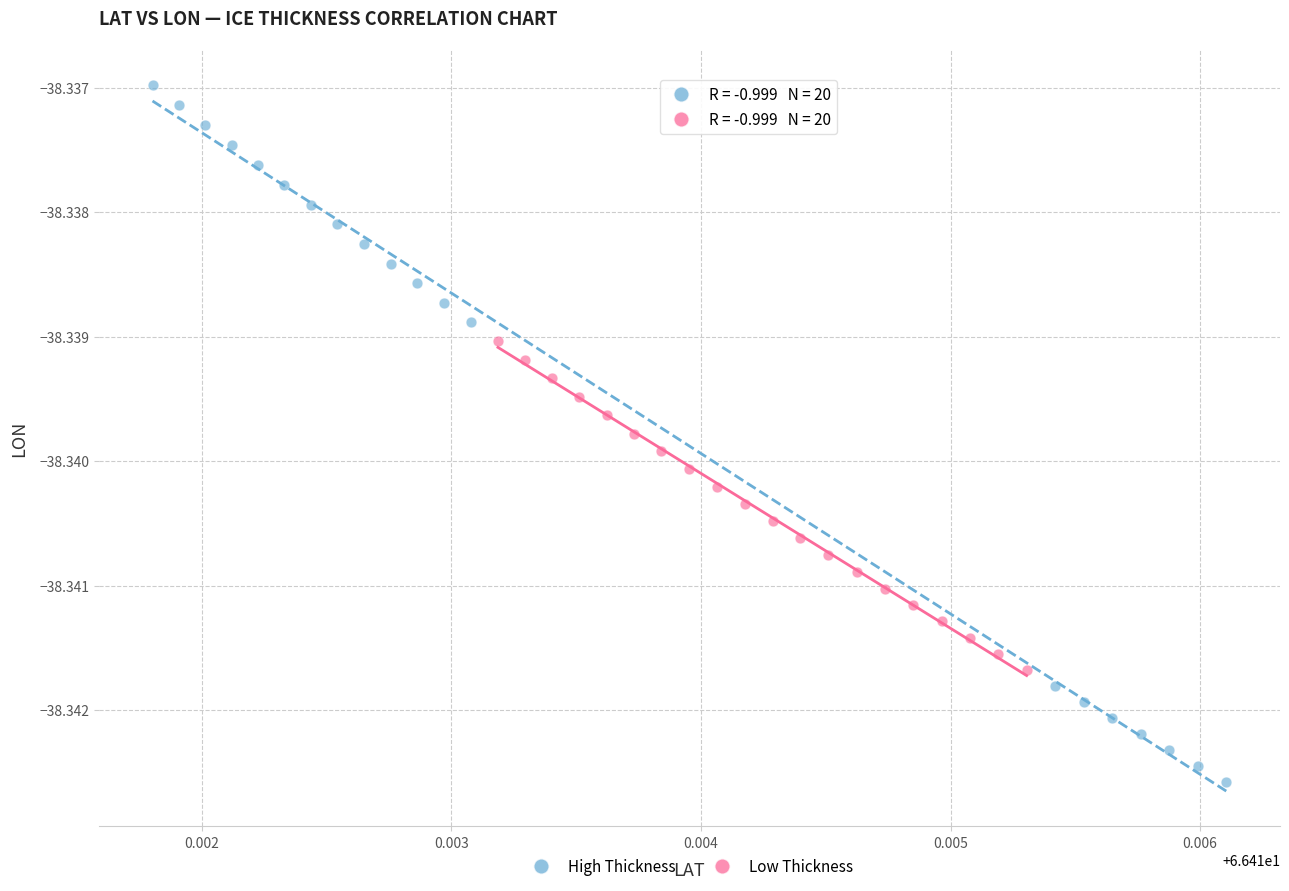

Which series has the largest Y range (max minus min)?

High Thickness